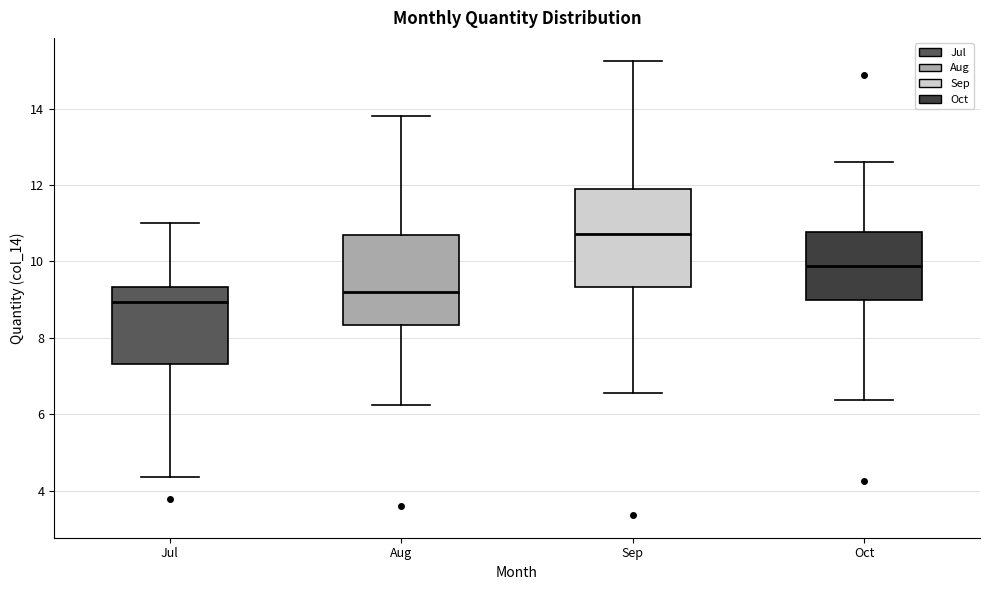

Where is the upper edge of the box for Aug on the y-axis? The values are not printed on the chart, so give them approximately, as read against the axis.

10.6